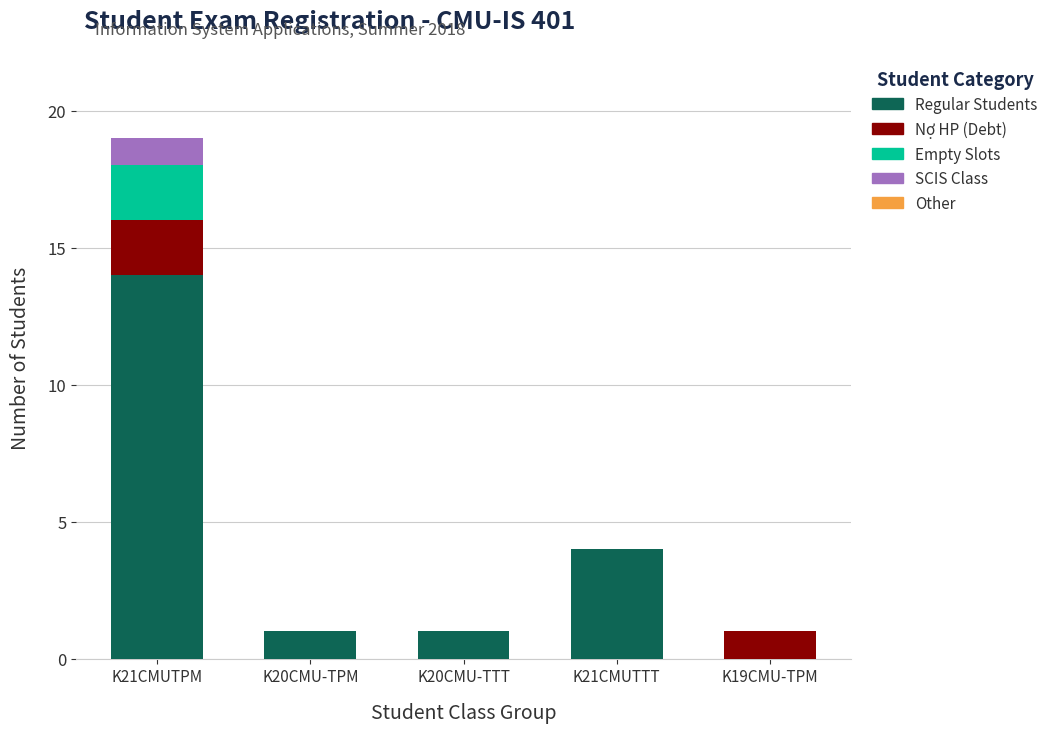

Count the number of categories in the chart.

5